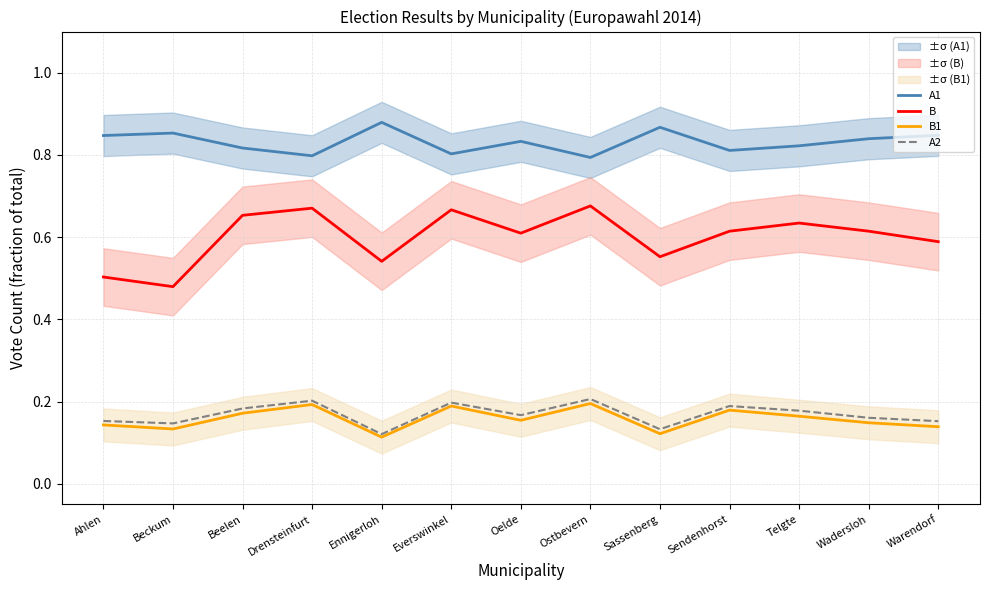

What is the lowest value of the A1 series?

0.8